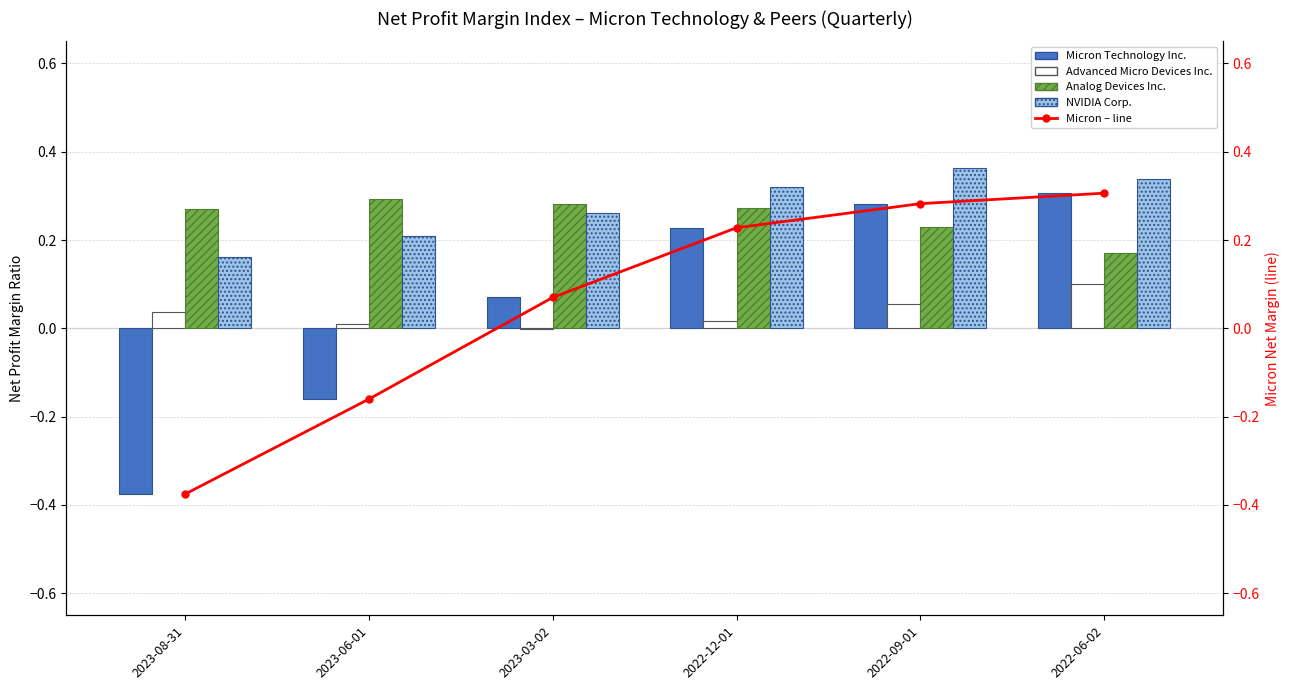

How many data points in Micron Technology Inc. are above 0?

4